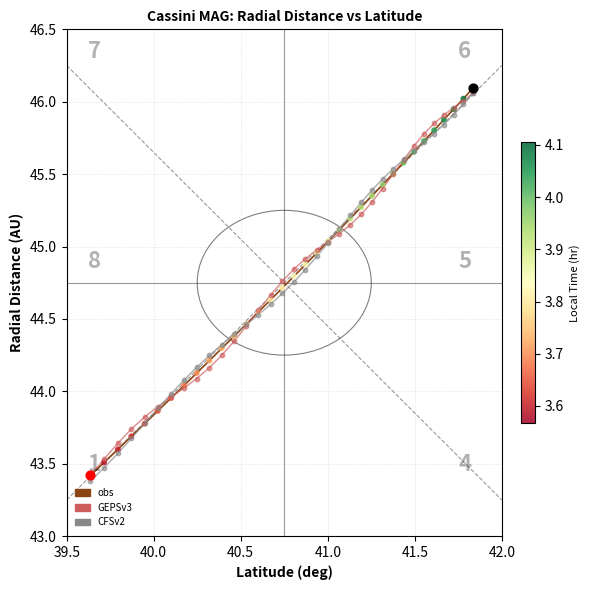

What is the lowest value of the obs series?

43.4